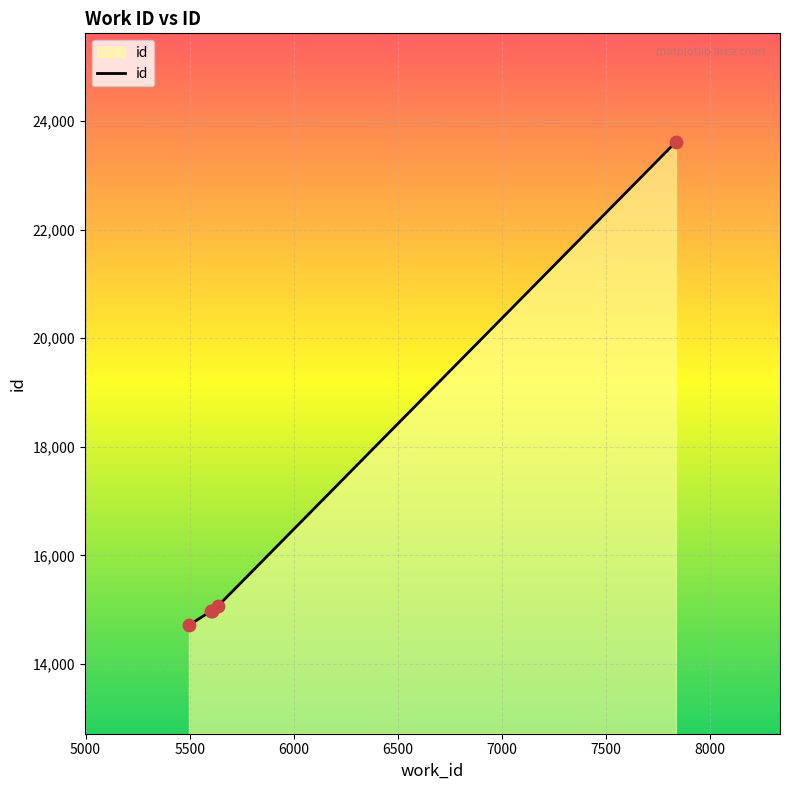

True or false: the data has more than 2 interior local peaks.

False